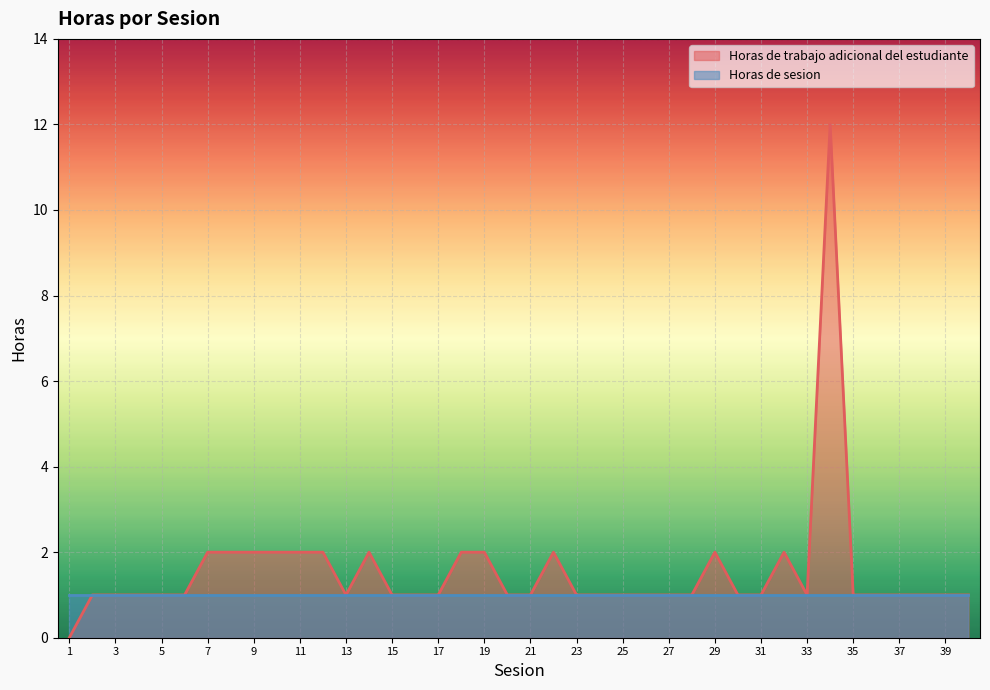

Between 37 and 10, which is larger?

10